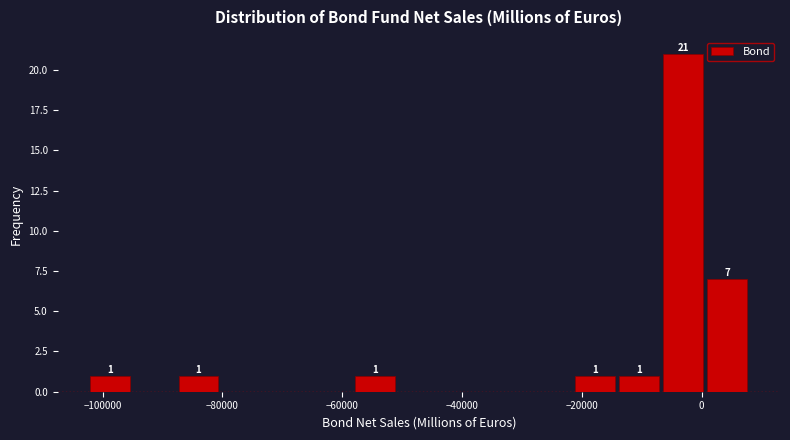

Around what value on the x-axis is the tallest bar? Give the approximate position of its centre, as read against the axis.

-4000